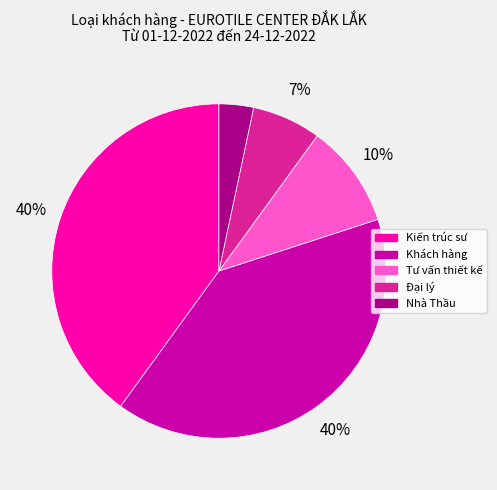

To the nearest percent, what is the difference between the Kiến trúc sư and Tư vấn thiết kế slice percentages?

30%